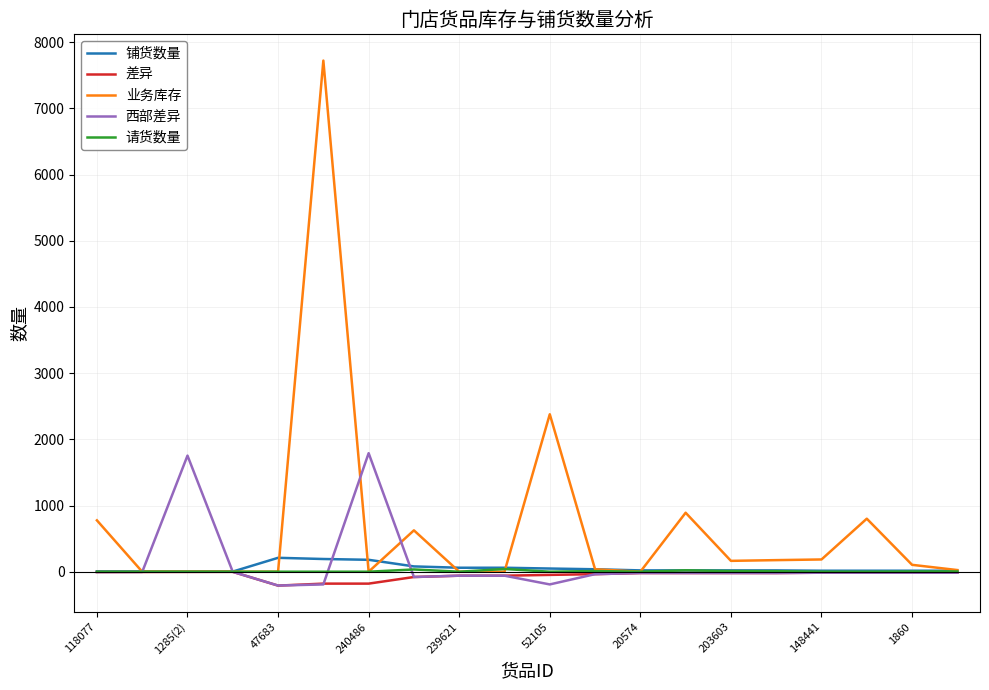

What is the average value of the 铺货数量 series?

51